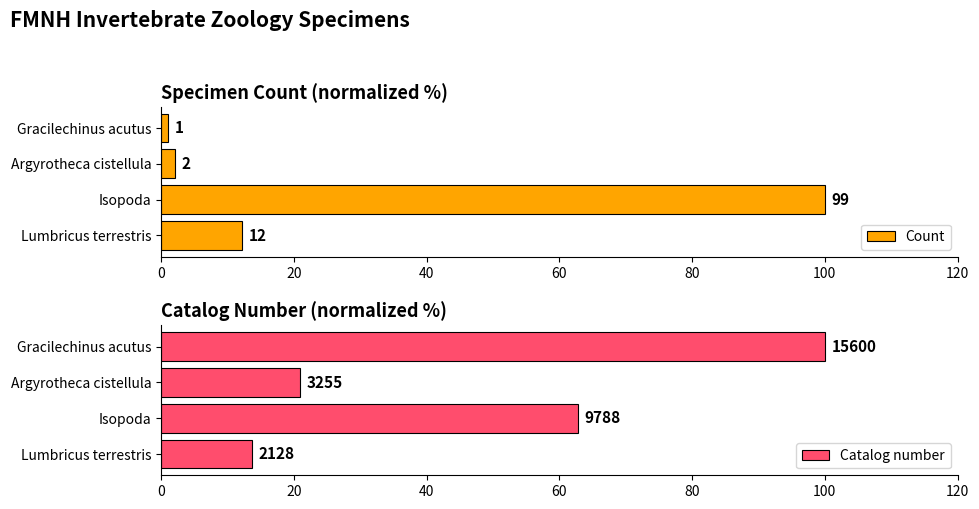

What is the value of the Catalog number bar at the 1st from the left?

13.6